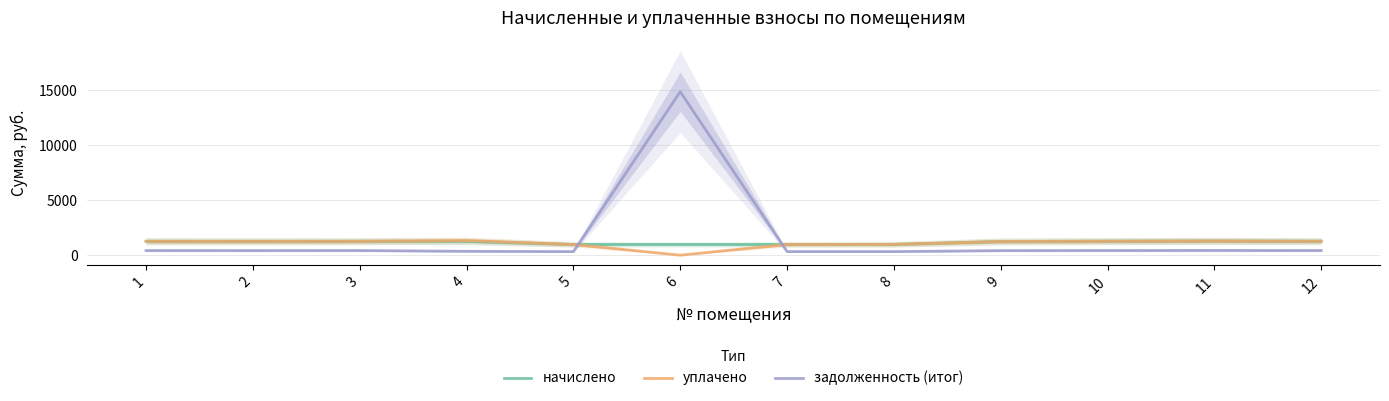

What is the difference between the maximum and second lowest values in the начислено series?

315.4